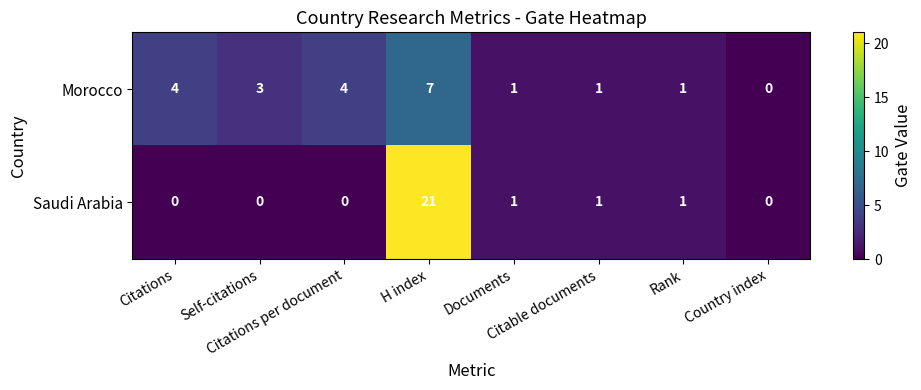

What is the average value of the Morocco series?

3